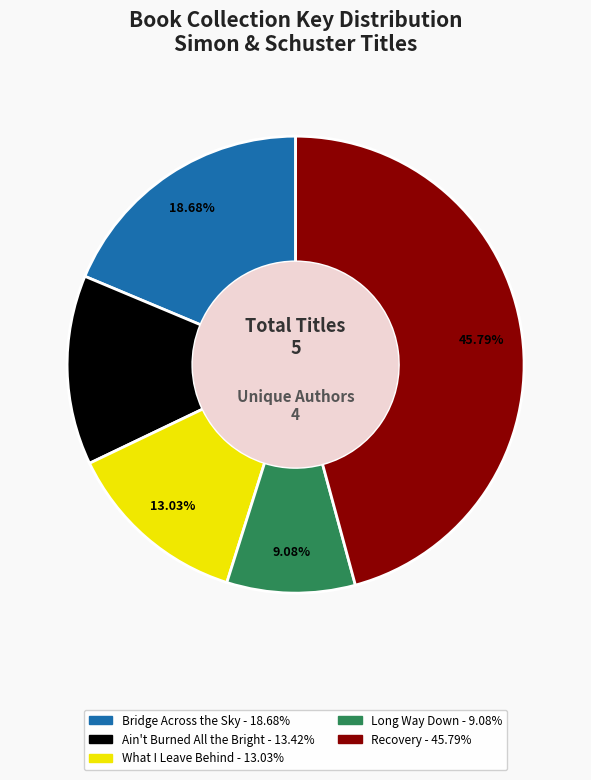

What percentage is the Bridge Across the Sky slice, to the nearest percent?

19%